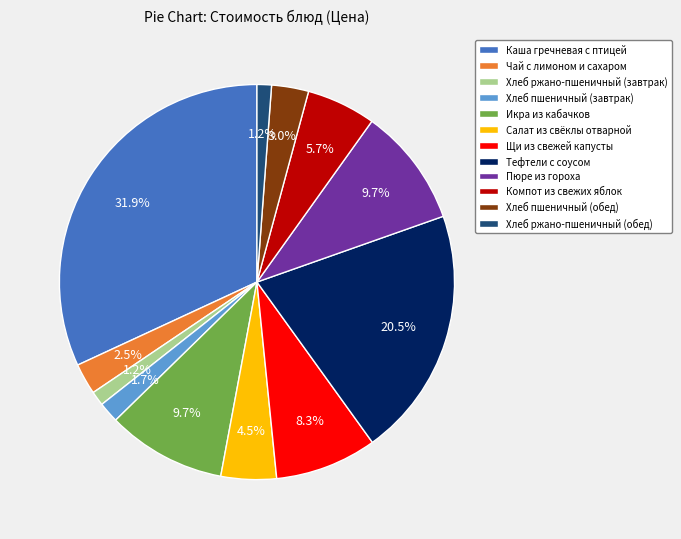

Which slice is the largest?

Каша гречневая с птицей